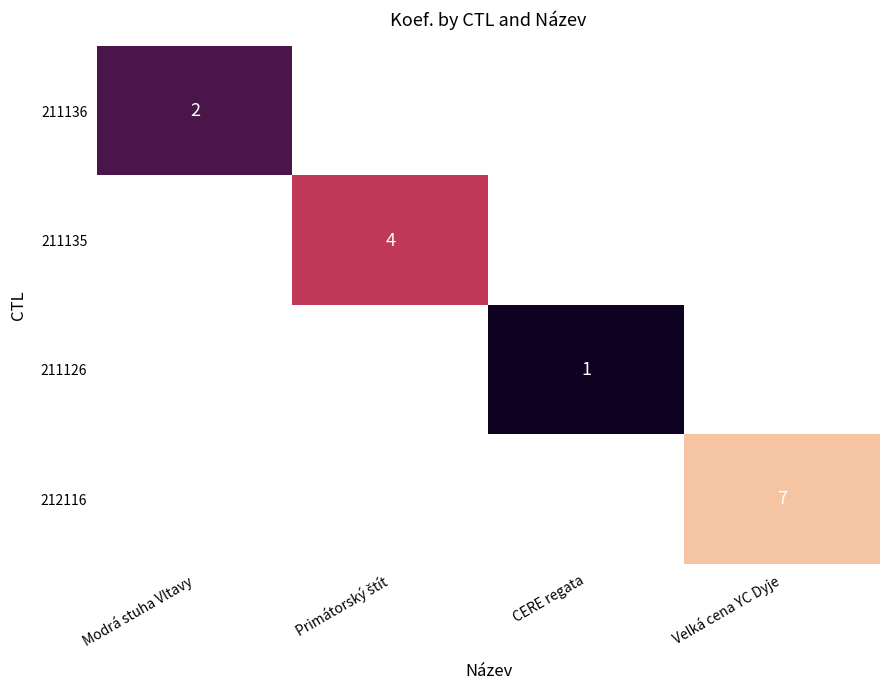

At which label is 211136 closest to 2?

Modrá stuha Vltavy